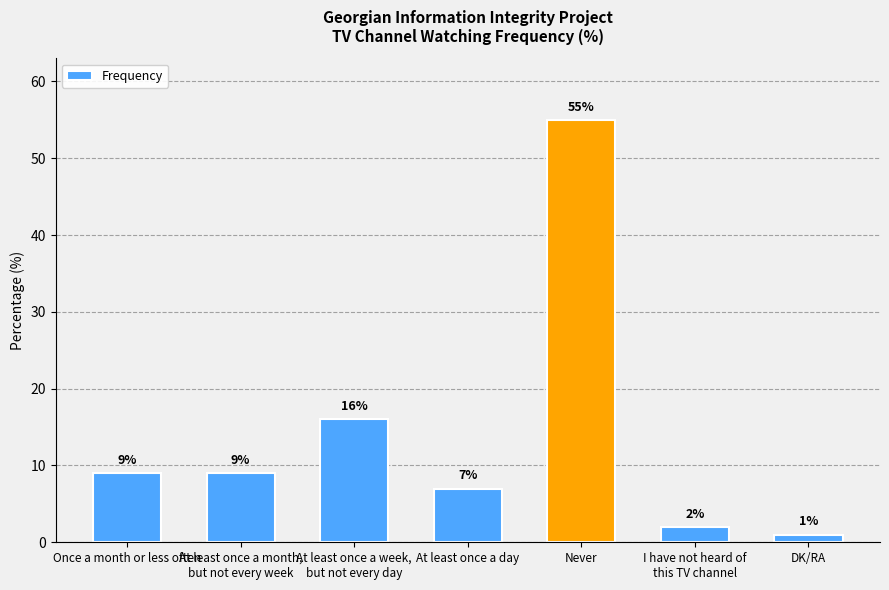

What is the ratio of the value at I have not heard of
this TV channel to the value at DK/RA?

2.0